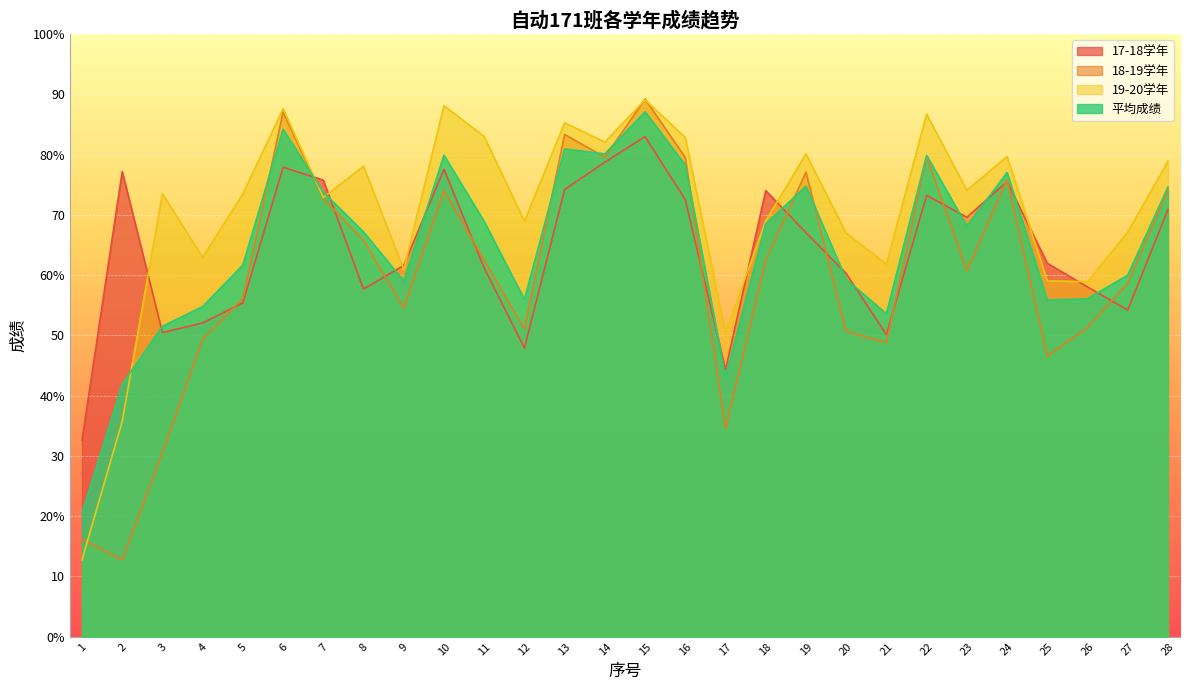

What is the lowest value of the 平均成绩 series?

20.5